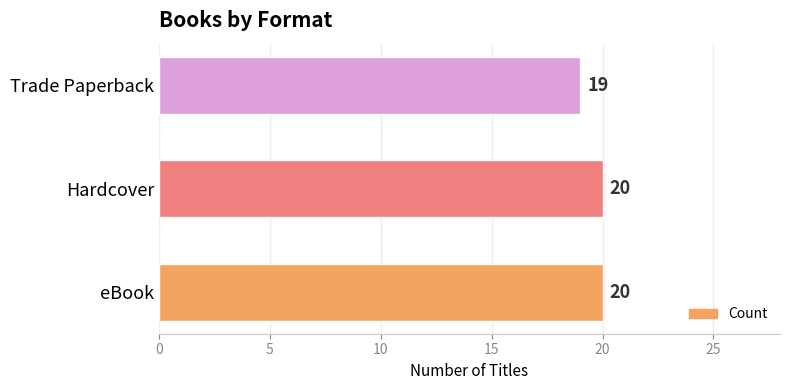

Between Trade Paperback and eBook, which is larger?

eBook